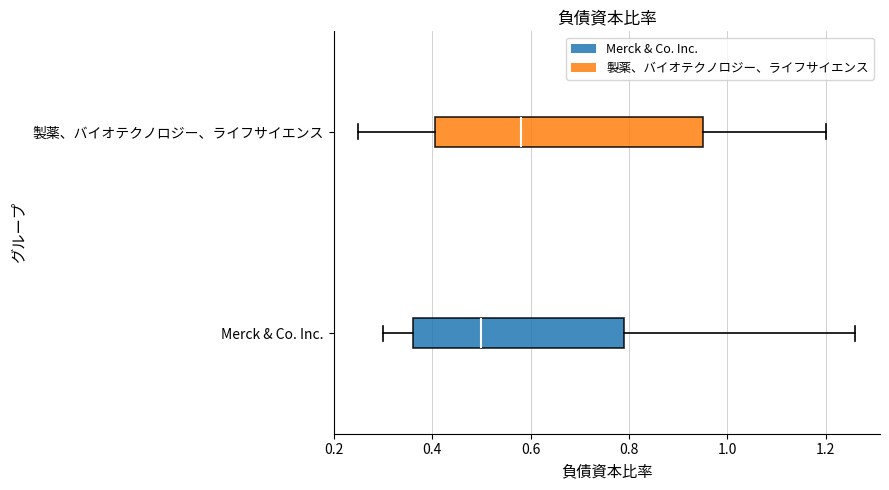

Reading bottom to top, read every box against the x-axis: the position of its median line, the range the box covers, and the ends of its whiskers. The values are not printed on the chart, so give them approximately, as read against the axis.

Merck & Co. Inc.: median 0.50, box 0.36 to 0.80, whiskers 0.30 to 1.26
製薬、バイオテクノロジー、ライフサイエンス: median 0.58, box 0.40 to 0.96, whiskers 0.26 to 1.20